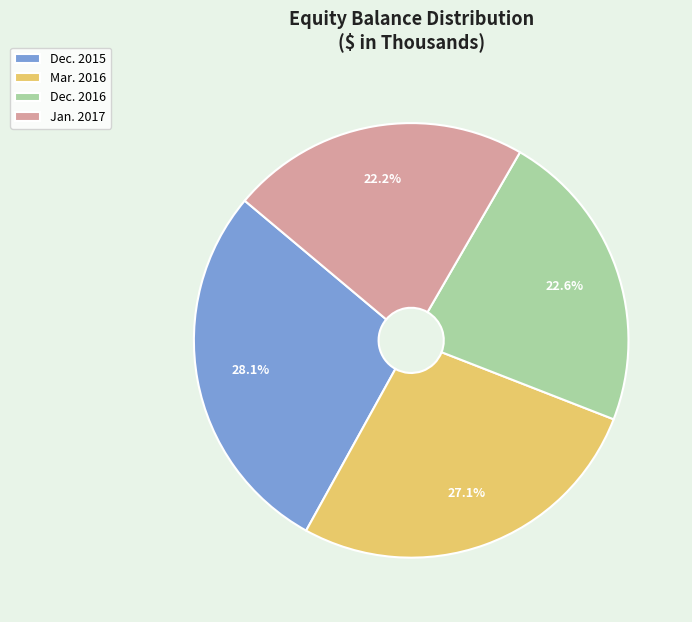

What is the ratio of the value at Mar. 2016 to the value at Jan. 2017?

1.2